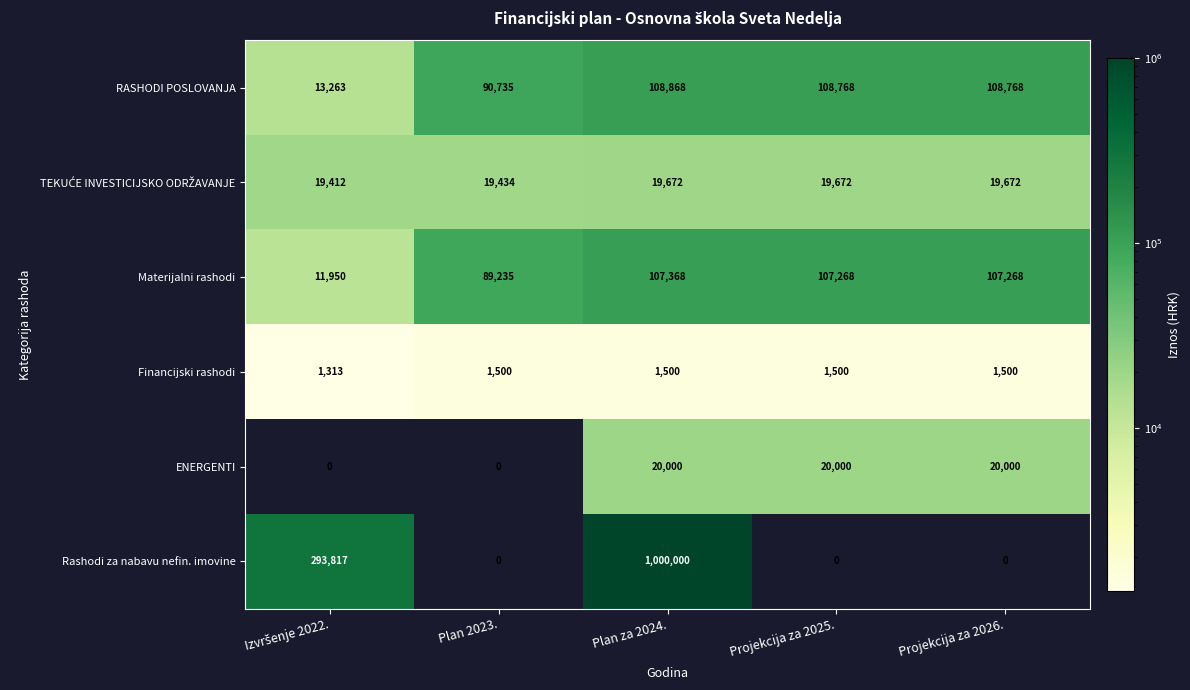

True or false: Rashodi za nabavu nefin. imovine has a value of 498097 at Projekcija za 2025..

False